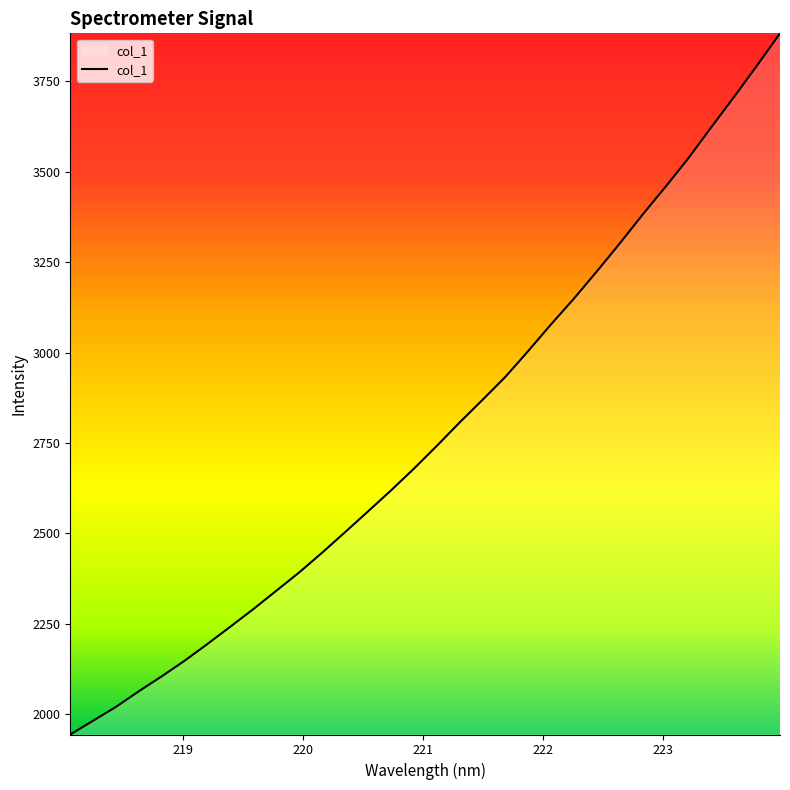

What is the minimum value shown in the chart?

1944.3